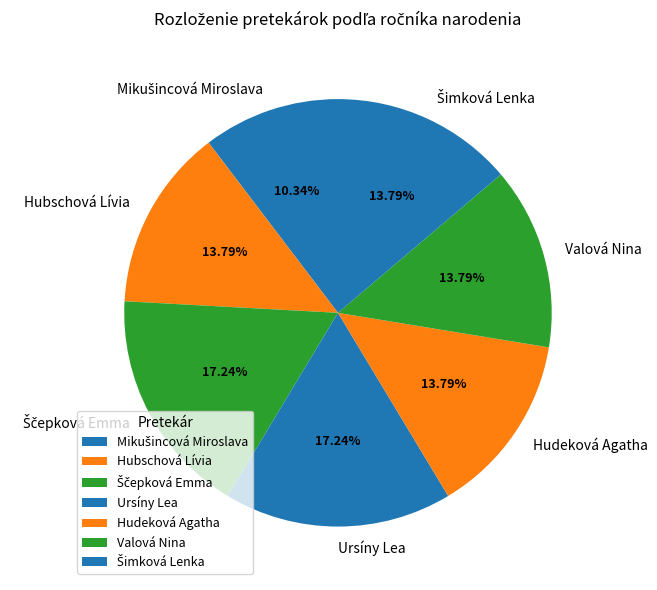

Is the sum of Ursíny Lea and Hudeková Agatha greater than half?

No